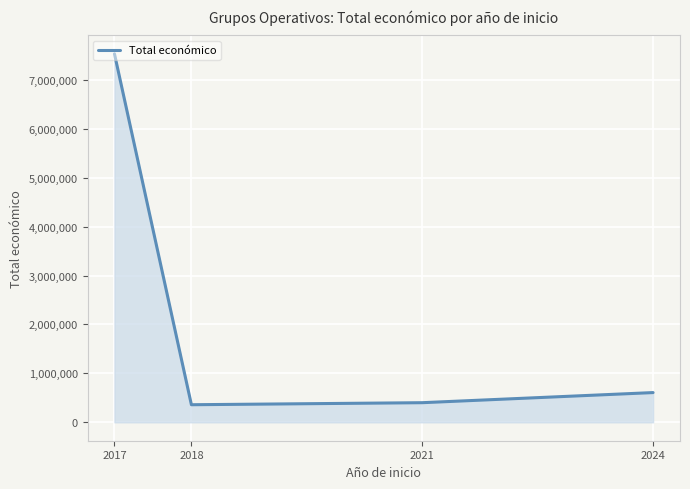

What is the maximum value shown in the chart?

7531764